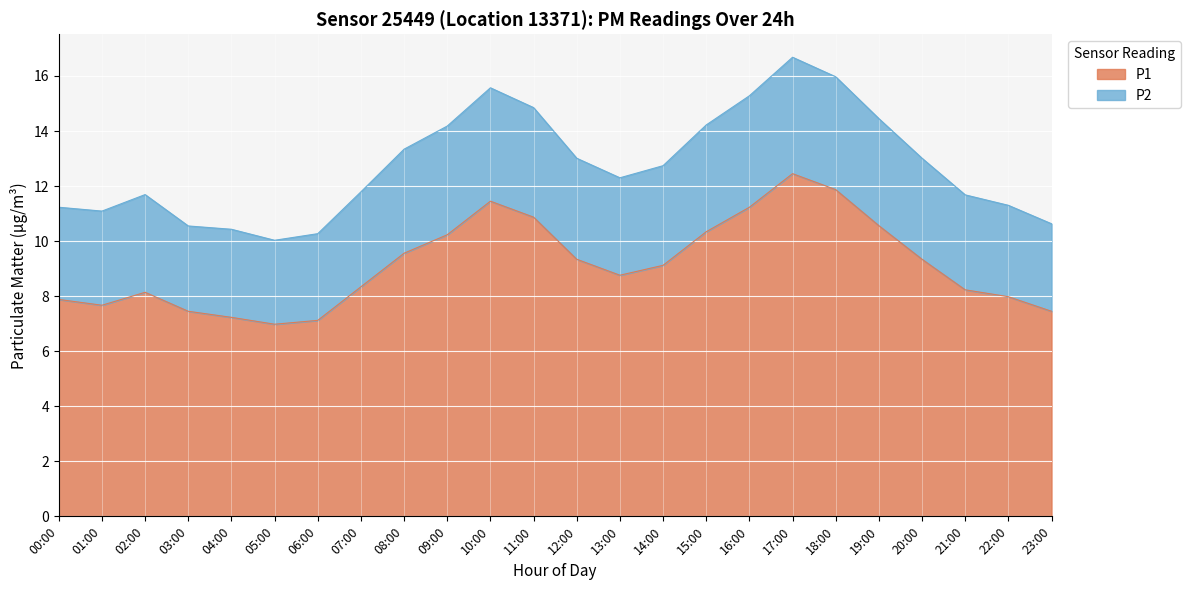

List the labels in order of P1 value, smallest first.

05:00, 06:00, 04:00, 03:00, 23:00, 01:00, 00:00, 22:00, 02:00, 21:00, 07:00, 13:00, 14:00, 12:00, 20:00, 08:00, 09:00, 15:00, 19:00, 11:00, 16:00, 10:00, 18:00, 17:00